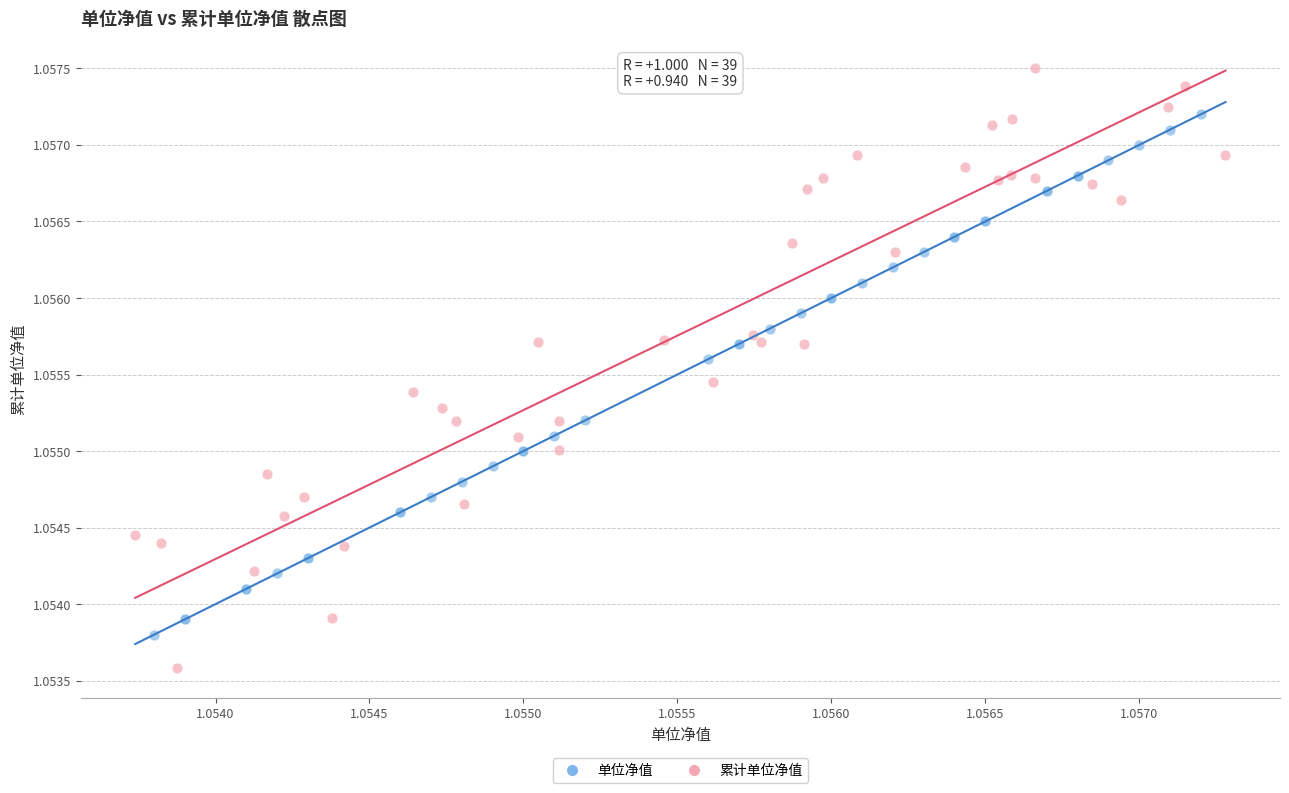

Which series has the widest spread of Y values?

累计单位净值